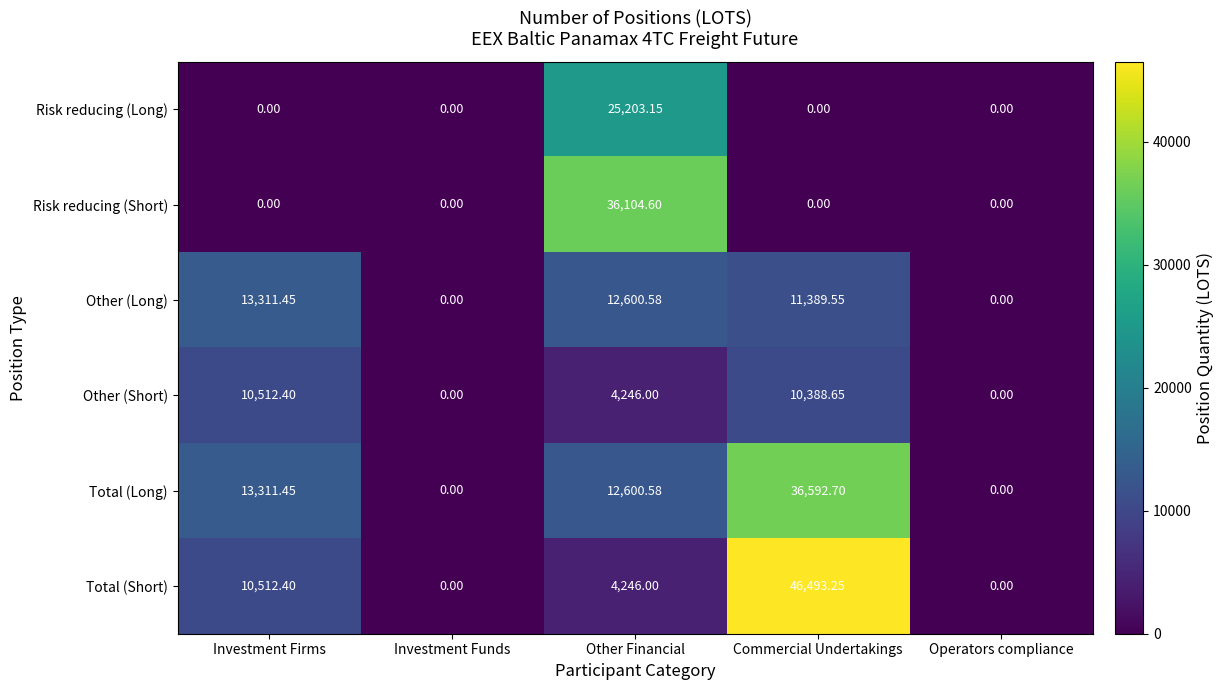

At which label does Other (Short) first exceed 4246?

Investment Firms